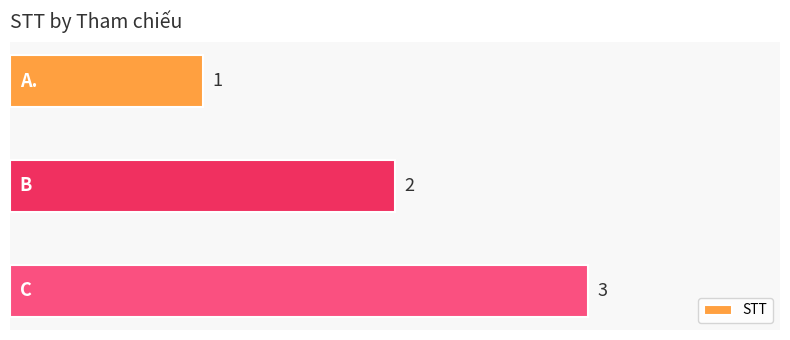

Reading bottom to top, what are all the values shown in this chart?

3	2	1